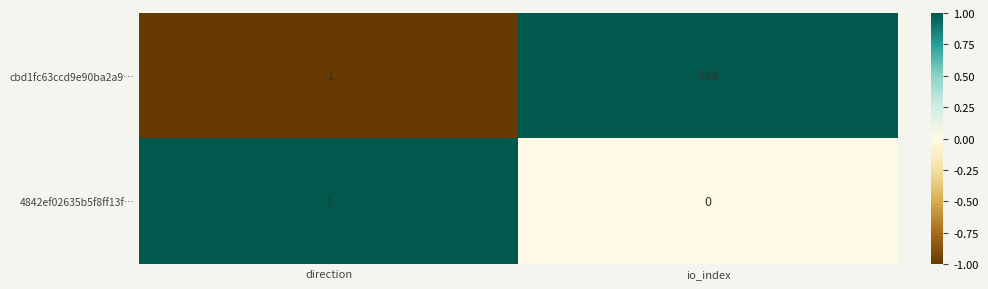

How many distinct data groups are displayed?

2